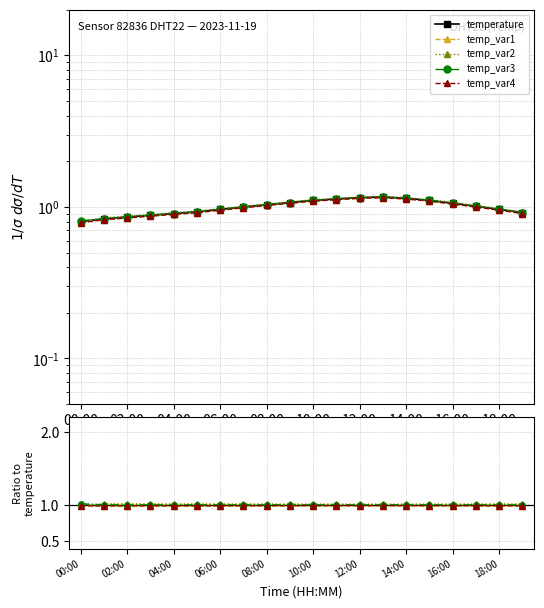

At which label is temp_var4 closest to 0?

00:00